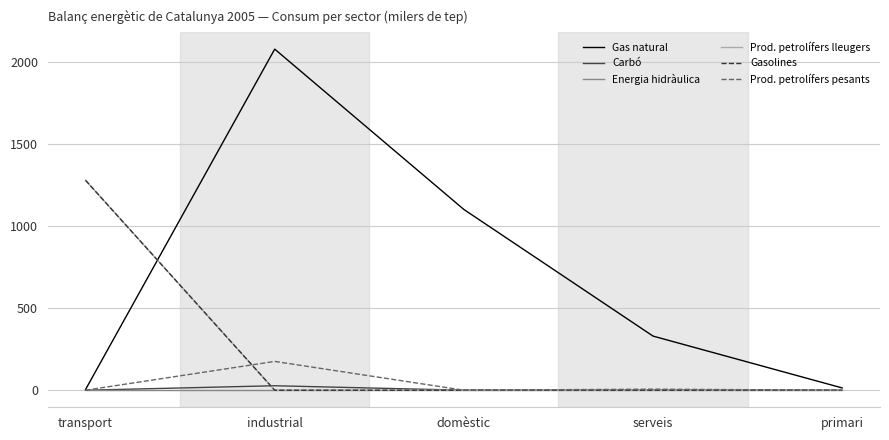

Is this an area chart (filled region under the line)?

No